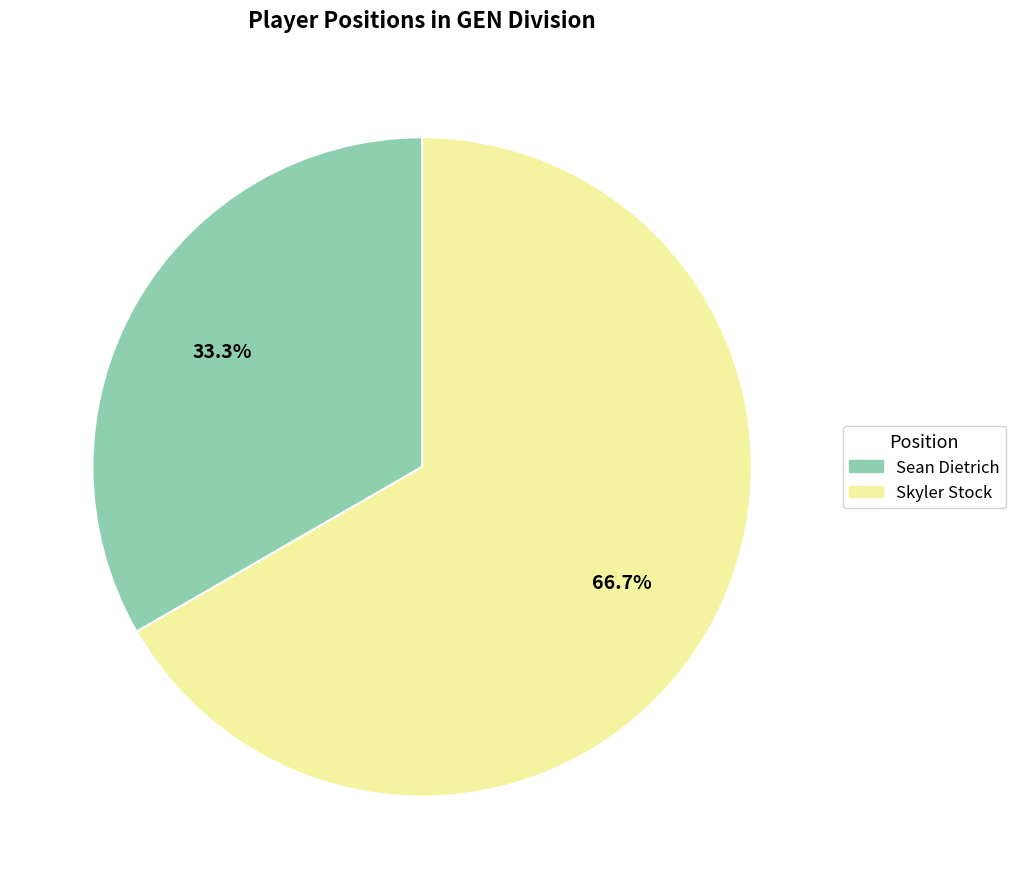

How many segments does this pie chart have?

2